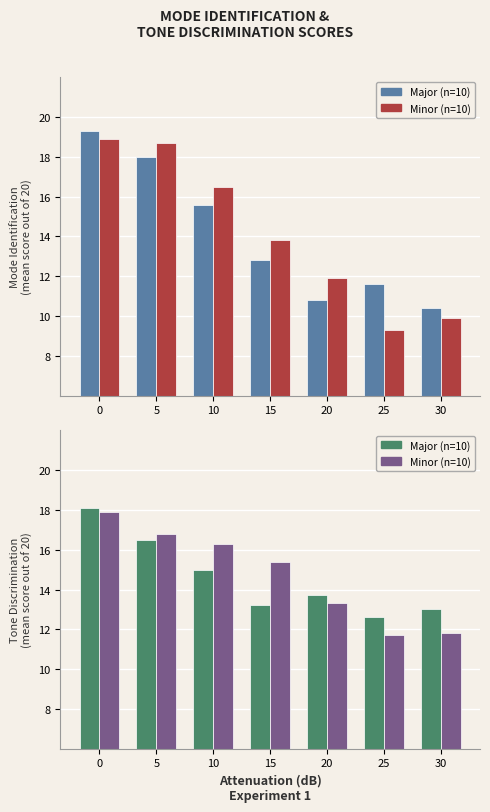

Is the value of Minor (n=10) at 15 greater than the value of Major (n=10) at 5?

No